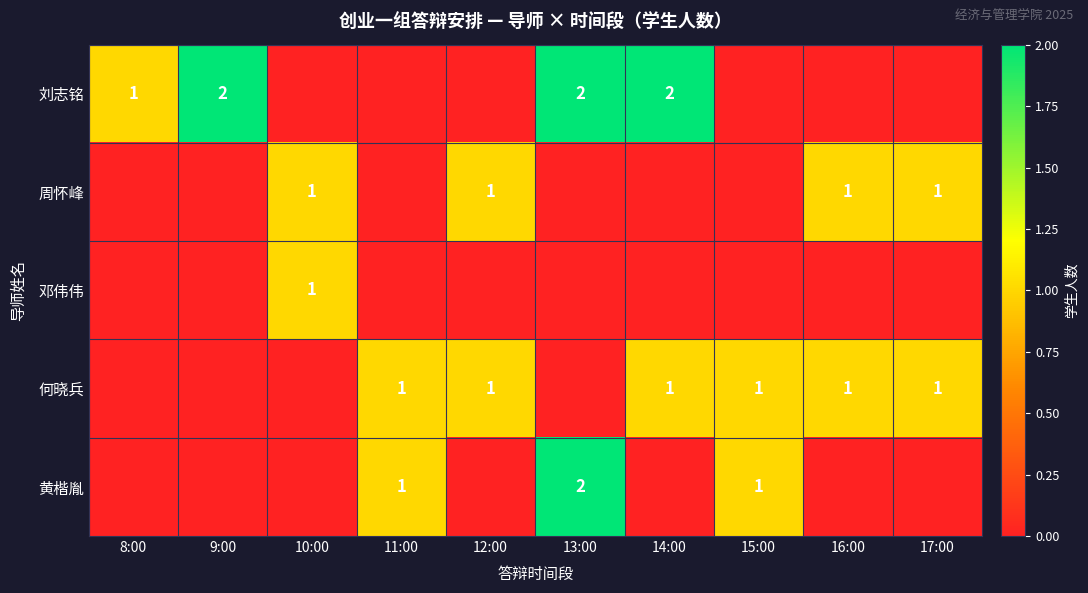

The 周怀峰 series shows 2 at 17:00. True or false?

False